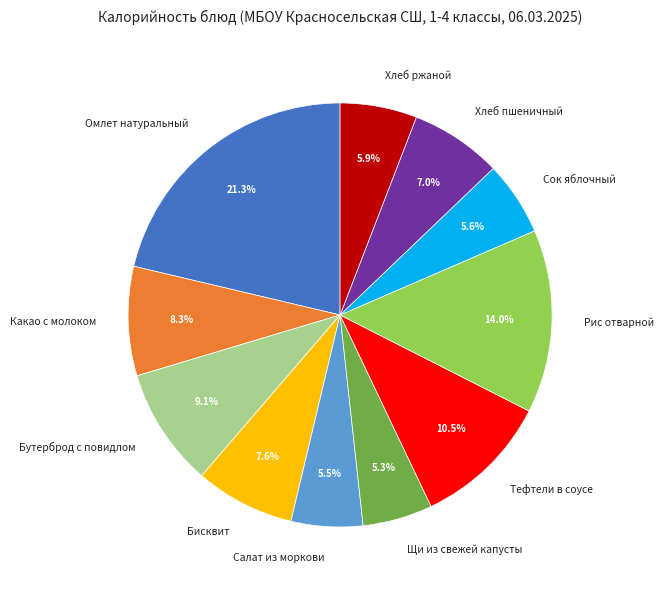

Which has a higher value, Рис отварной or Какао с молоком?

Рис отварной